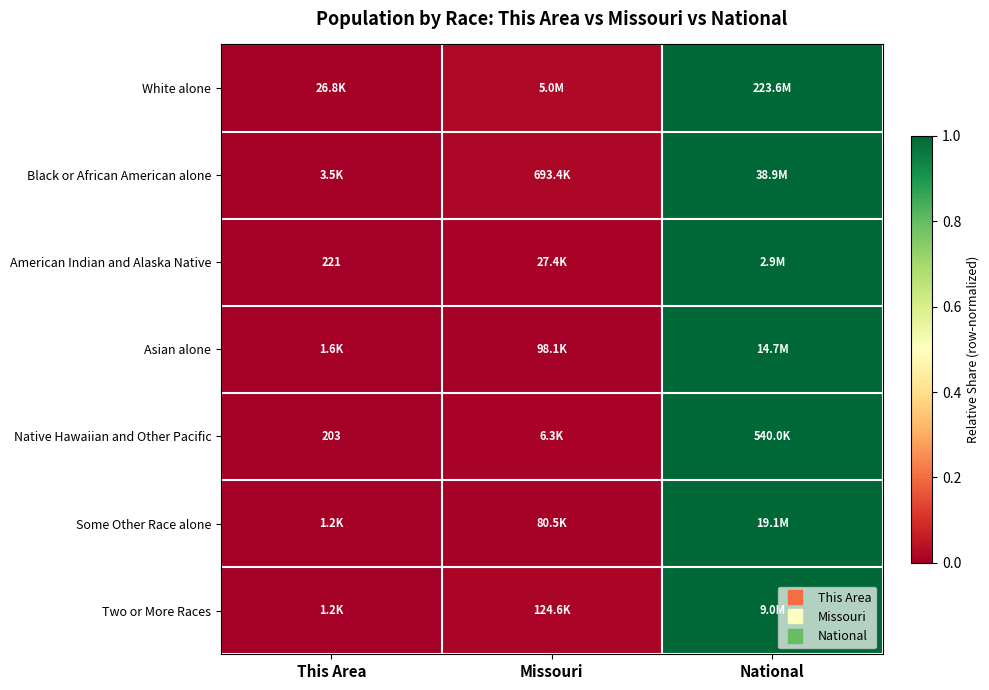

Which label corresponds to the smallest value in the chart?

This Area